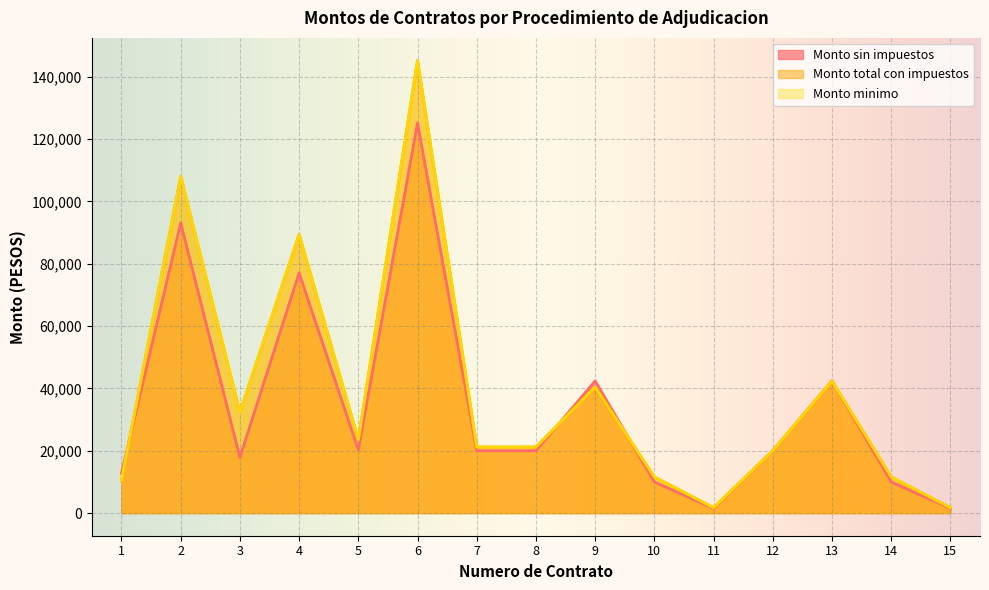

In Monto sin impuestos, how many points are lower than both neighbors (excluding endpoints)?

3